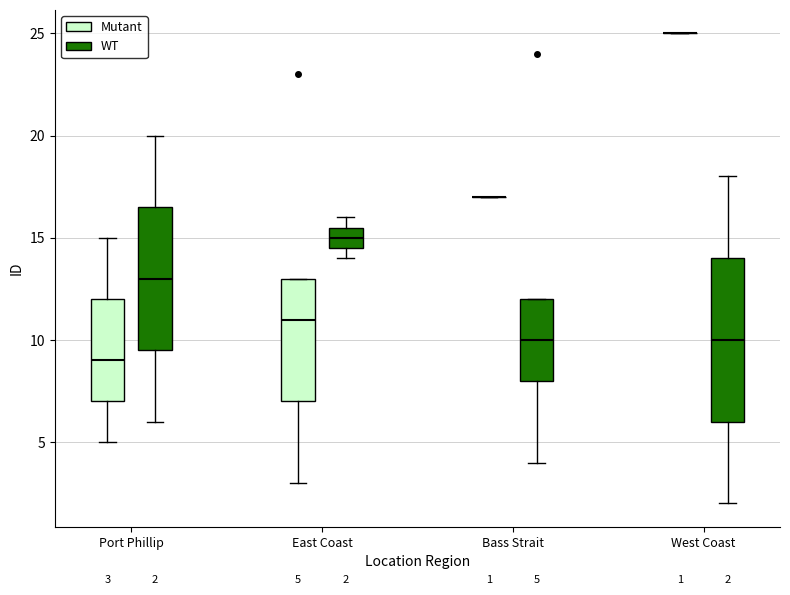

Comparing the boxes themselves (not the whiskers), which one is the tallest?

West Coast (WT)